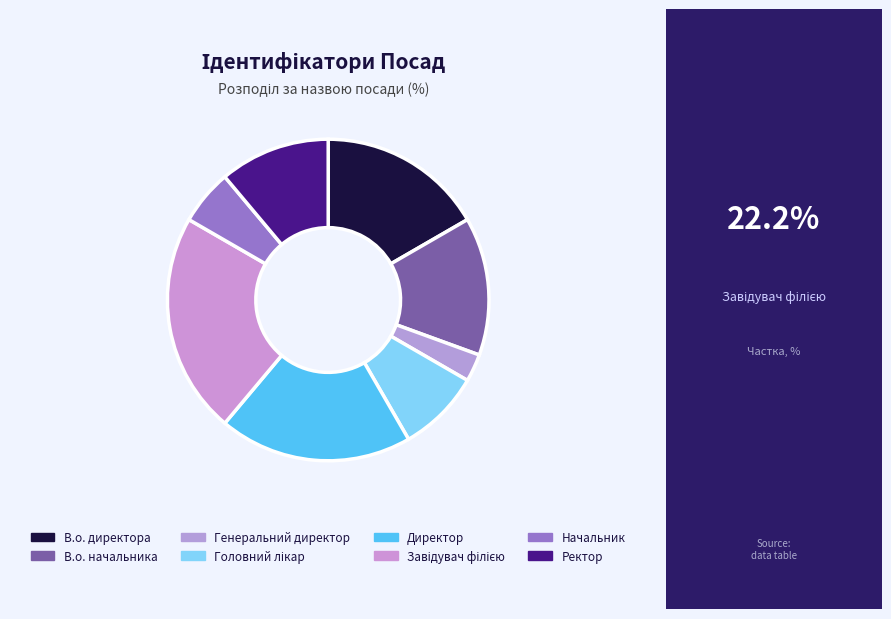

What is the ratio of the value at В.о. директора to the value at Генеральний директор?

6.0